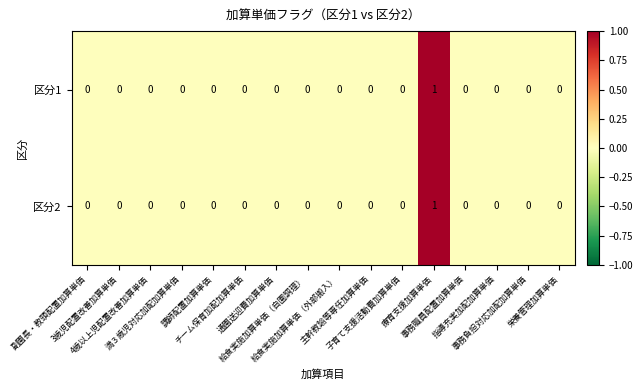

Count the number of categories in the chart.

16